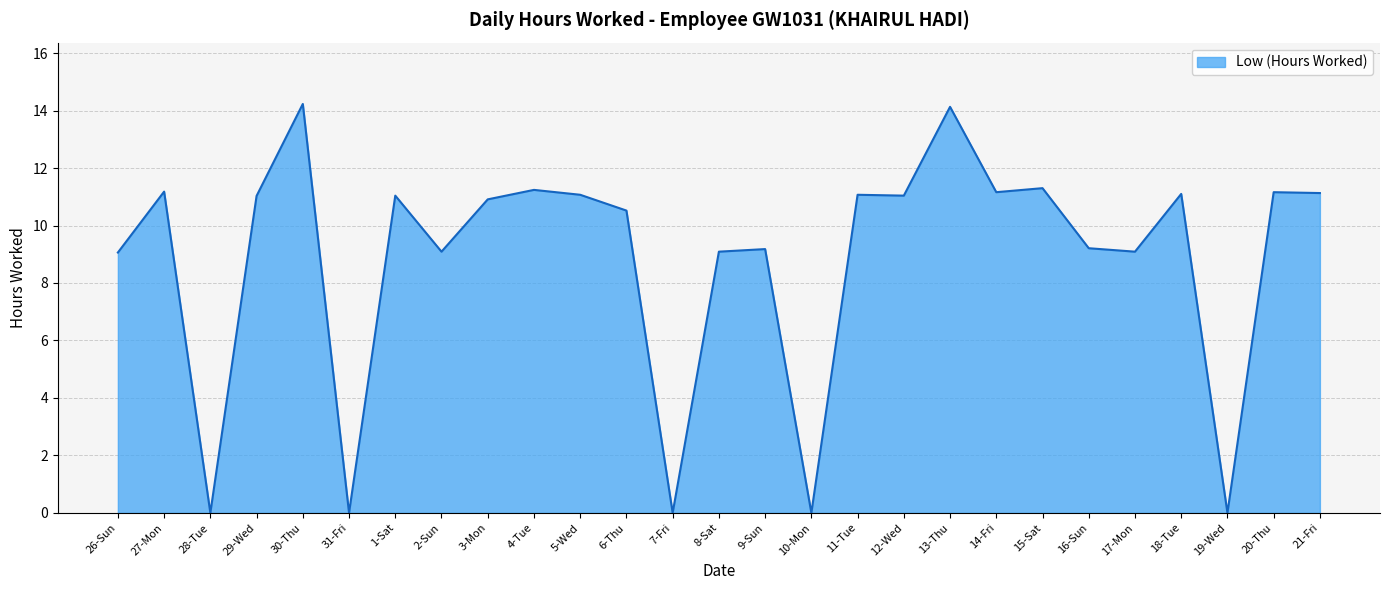

What is the sum of all values?

238.0